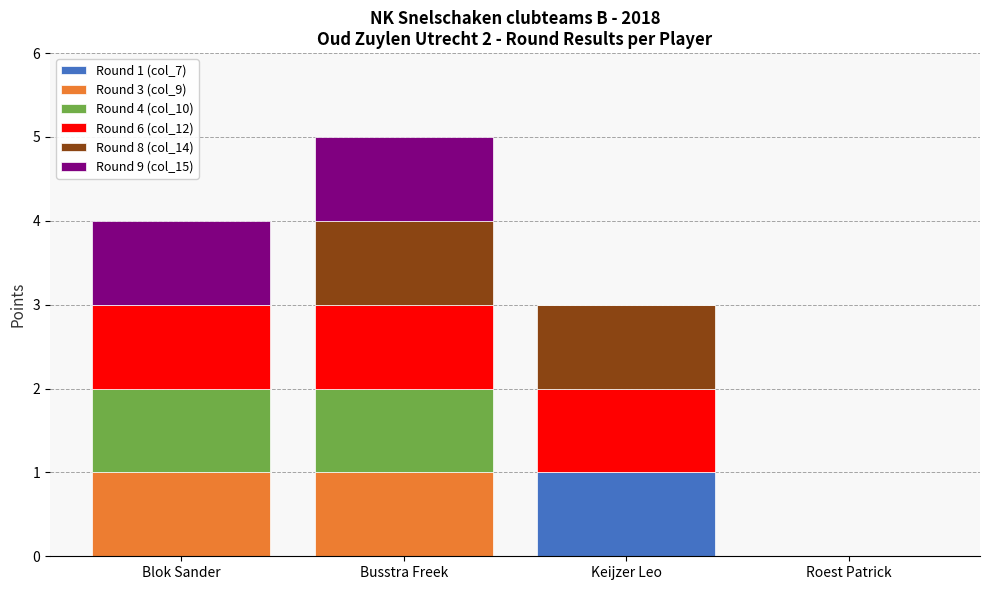

At which label does Round 1 (col_7) reach its peak?

Keijzer Leo